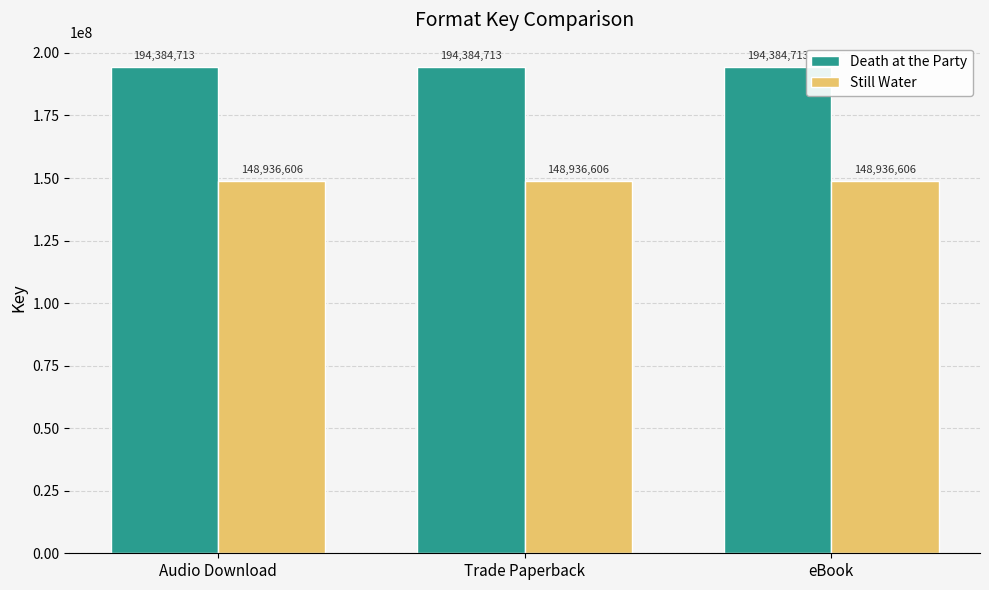

What are all the series names shown in the legend?

Death at the Party, Still Water